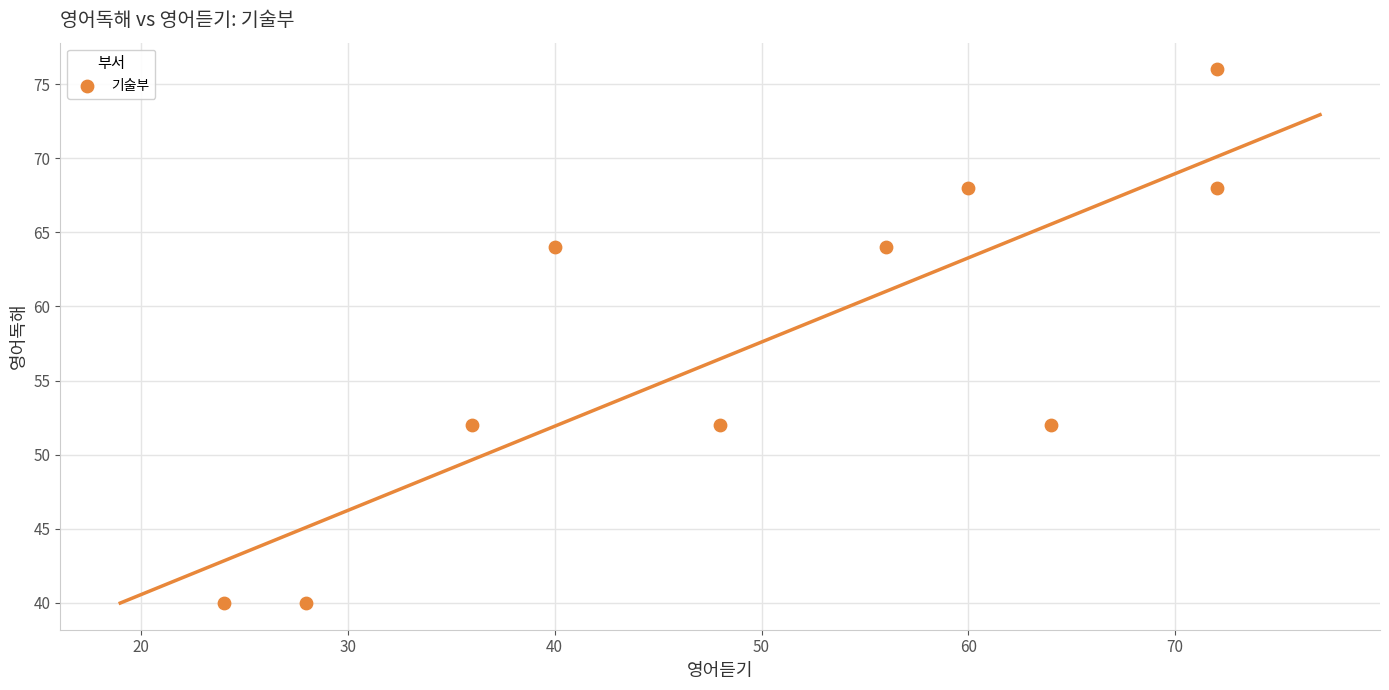

What is the range of X values (max minus min)?

48